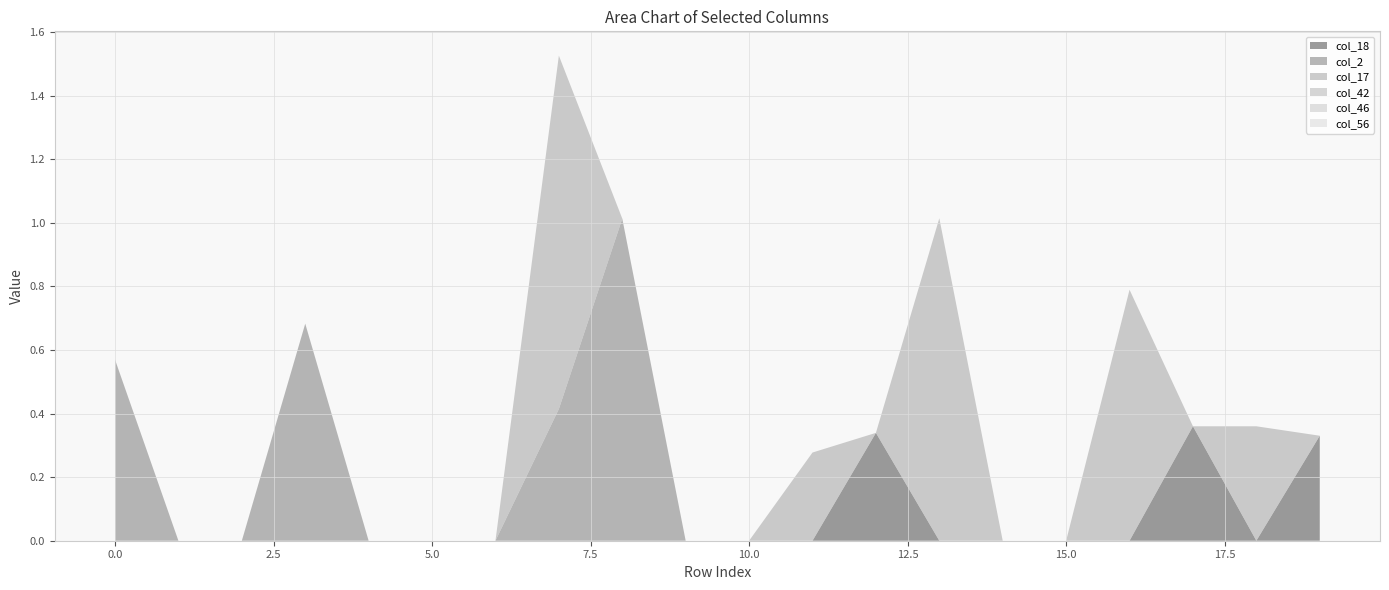

Reading right to left, transcribe all the data shown in this chart.

col_18: 19=0.3	18=0.0	17=0.4	16=0.0	15=0.0	14=0.0	13=0.0	12=0.3	11=0.0	10=0.0	9=0.0	8=0.0	7=0.0	6=0.0	5=0.0	4=0.0	3=0.0	2=0.0	1=0.0	0=0.0
col_2: 19=0.0	18=0.0	17=0.0	16=0.0	15=0.0	14=0.0	13=0.0	12=0.0	11=0.0	10=0.0	9=0.0	8=1.0	7=0.4	6=0.0	5=0.0	4=0.0	3=0.7	2=0.0	1=0.0	0=0.6
col_17: 19=0.0	18=0.4	17=0.0	16=0.8	15=0.0	14=0.0	13=1.0	12=0.0	11=0.3	10=0.0	9=0.0	8=0.0	7=1.1	6=0.0	5=0.0	4=0.0	3=0.0	2=0.0	1=0.0	0=0.0
col_42: 19=0.0	18=0.0	17=0.0	16=0.0	15=0.0	14=0.0	13=0.0	12=0.0	11=0.0	10=0.0	9=0.0	8=0.0	7=0.0	6=0.0	5=0.0	4=0.0	3=0.0	2=0.0	1=0.0	0=0.0
col_46: 19=0.0	18=0.0	17=0.0	16=0.0	15=0.0	14=0.0	13=0.0	12=0.0	11=0.0	10=0.0	9=0.0	8=0.0	7=0.0	6=0.0	5=0.0	4=0.0	3=0.0	2=0.0	1=0.0	0=0.0
col_56: 19=0.0	18=0.0	17=0.0	16=0.0	15=0.0	14=0.0	13=0.0	12=0.0	11=0.0	10=0.0	9=0.0	8=0.0	7=0.0	6=0.0	5=0.0	4=0.0	3=0.0	2=0.0	1=0.0	0=0.0